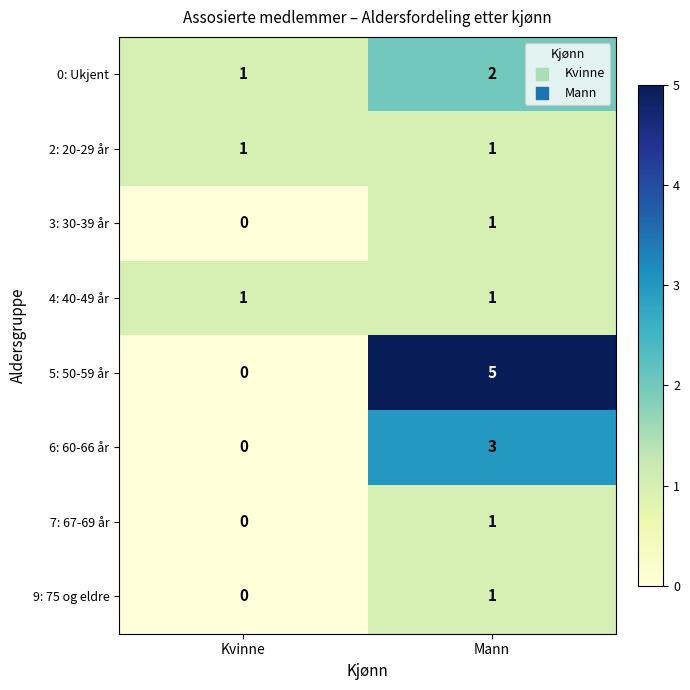

What is the difference between the 6: 60-66 år values at Mann and Kvinne?

3